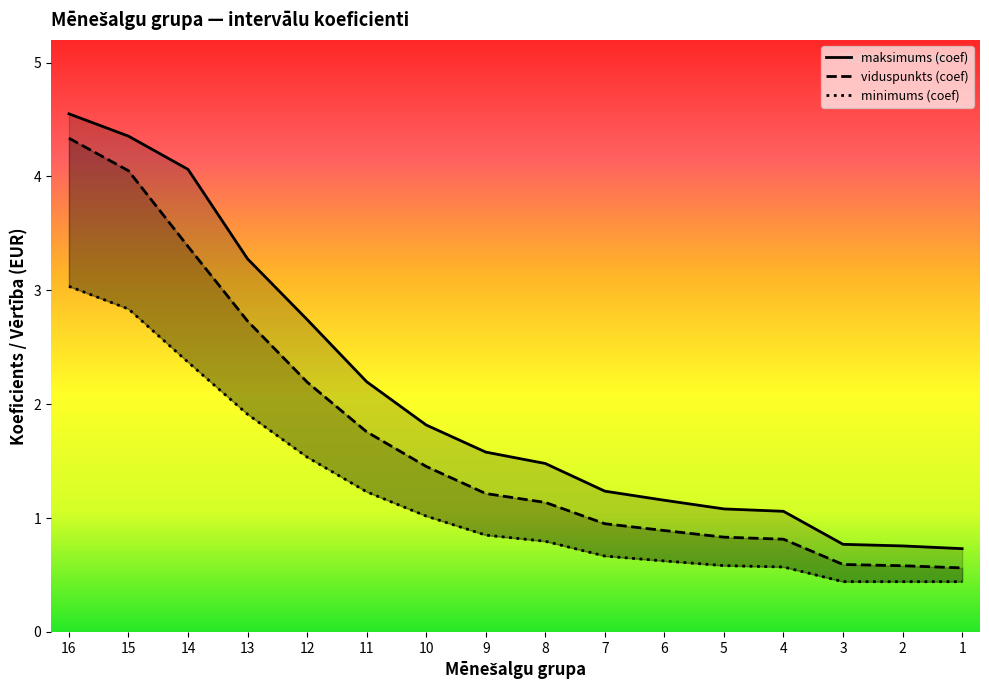

At which category is the sum across all series the highest?

16